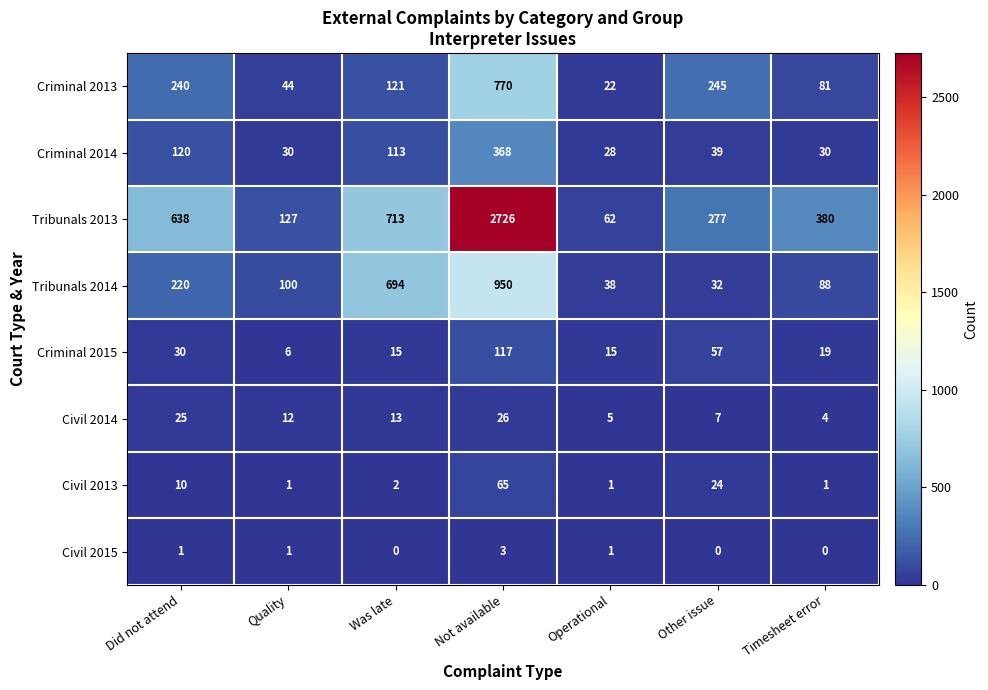

What is the maximum value shown in the chart?

2726